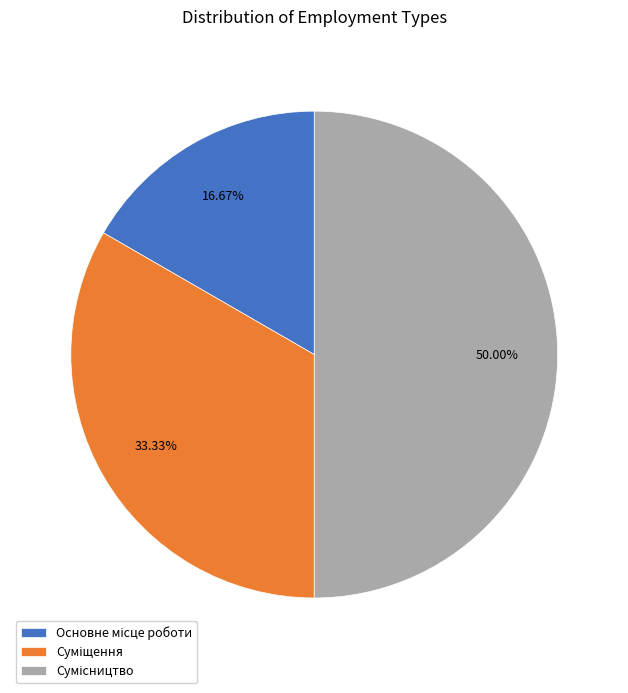

To the nearest percent, what is the average slice percentage?

33%